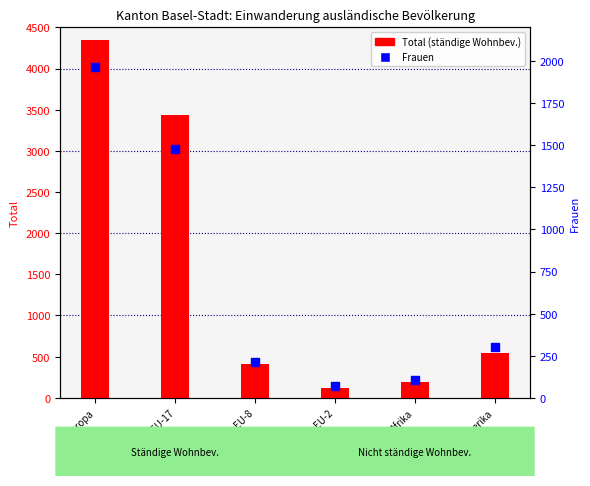

What are all the series names shown in the legend?

Total (ständige Wohnbev.), Frauen